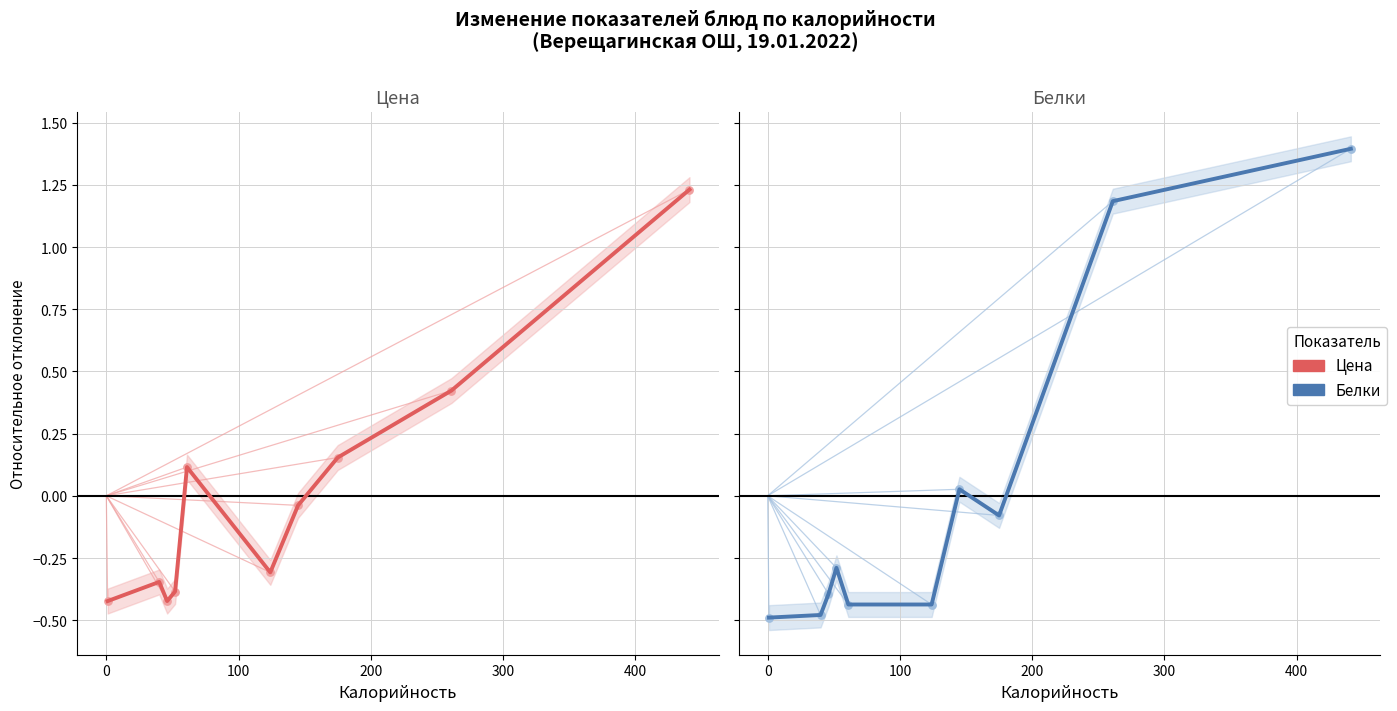

Which series contains the lowest Y value?

Белки